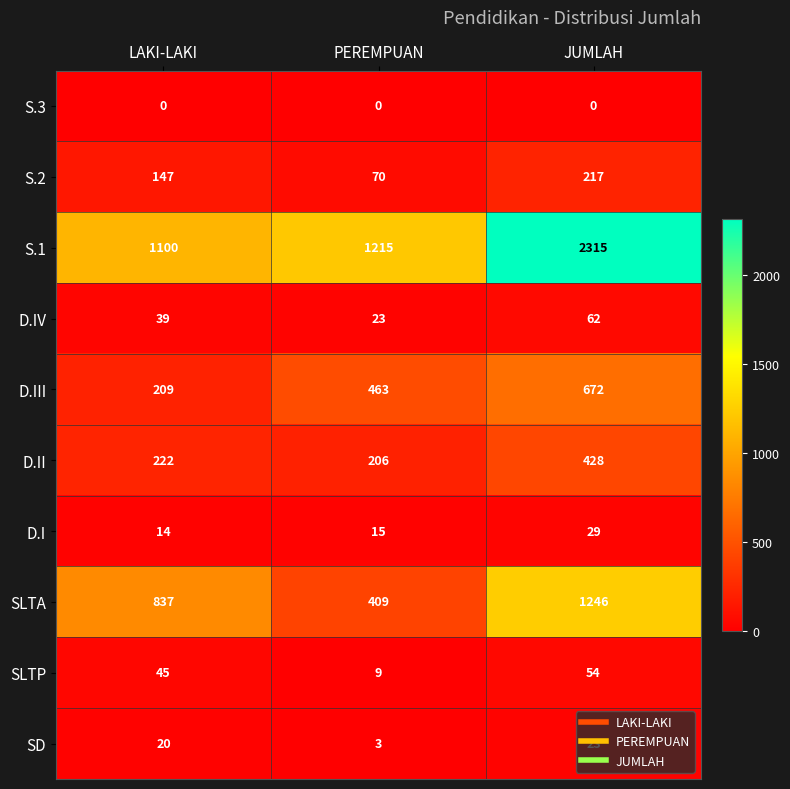

Is it true that D.III equals 138 at PEREMPUAN?

False